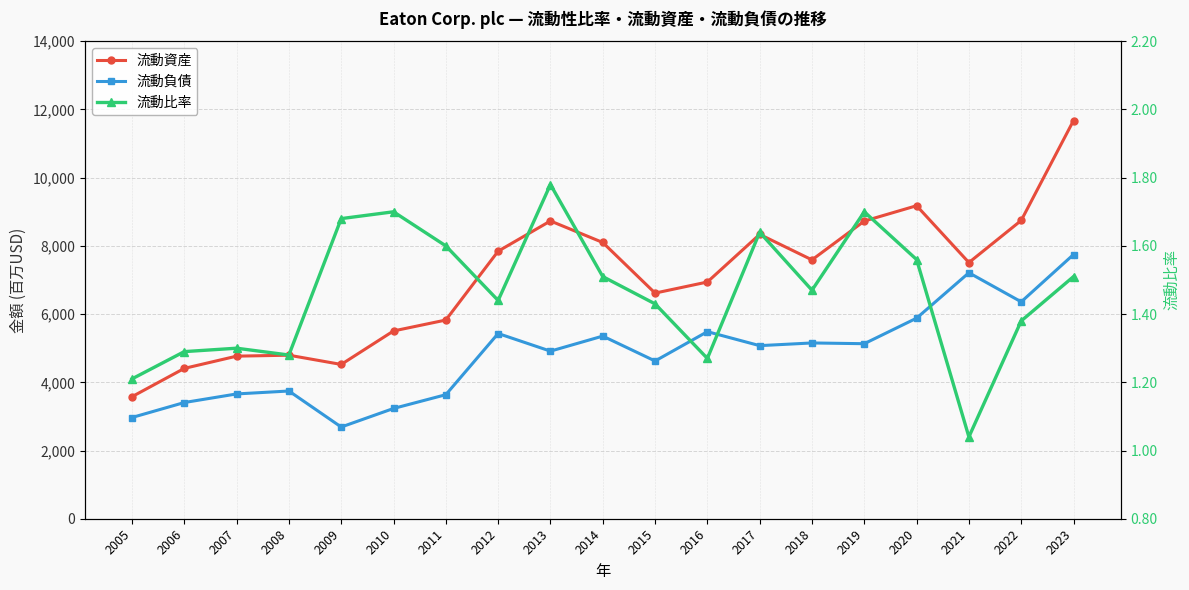

What is the maximum value shown in the chart?

11675.0